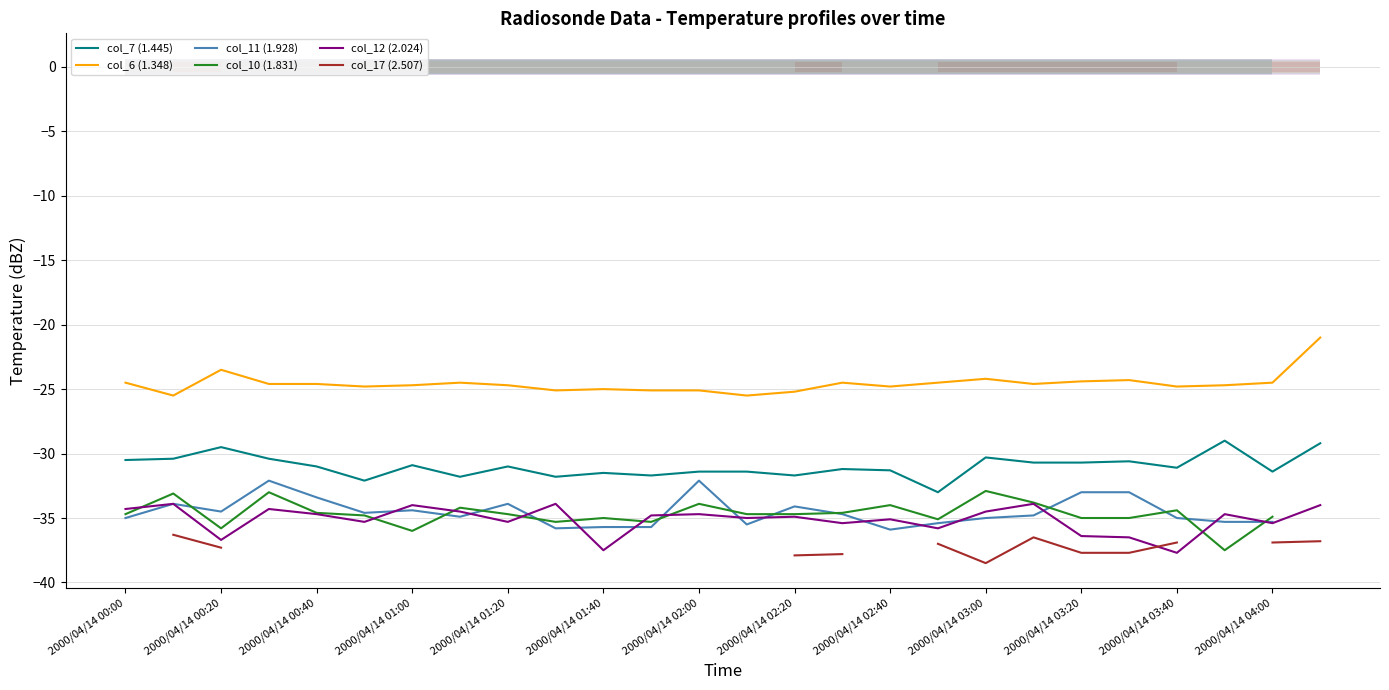

Is it true that col_12 (2.024) equals -55.4 at 2000/04/14 02:40?

False